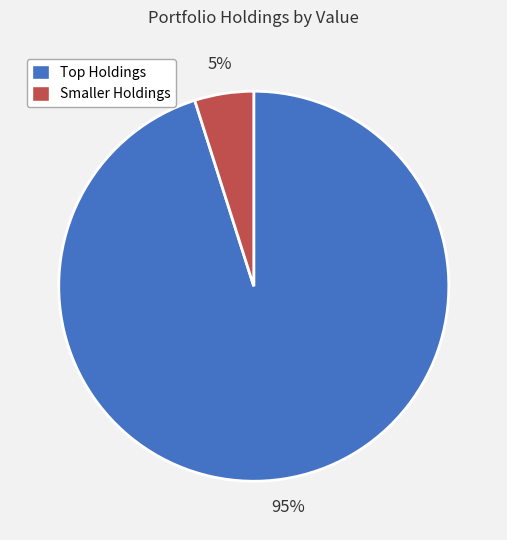

Rank the categories by value from highest to lowest.

Top Holdings, Smaller Holdings